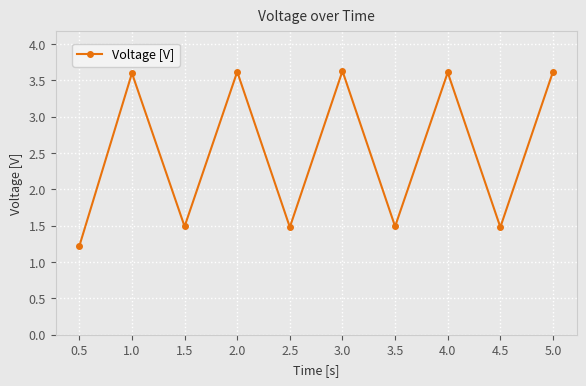

What position from the right is 3.5?

4